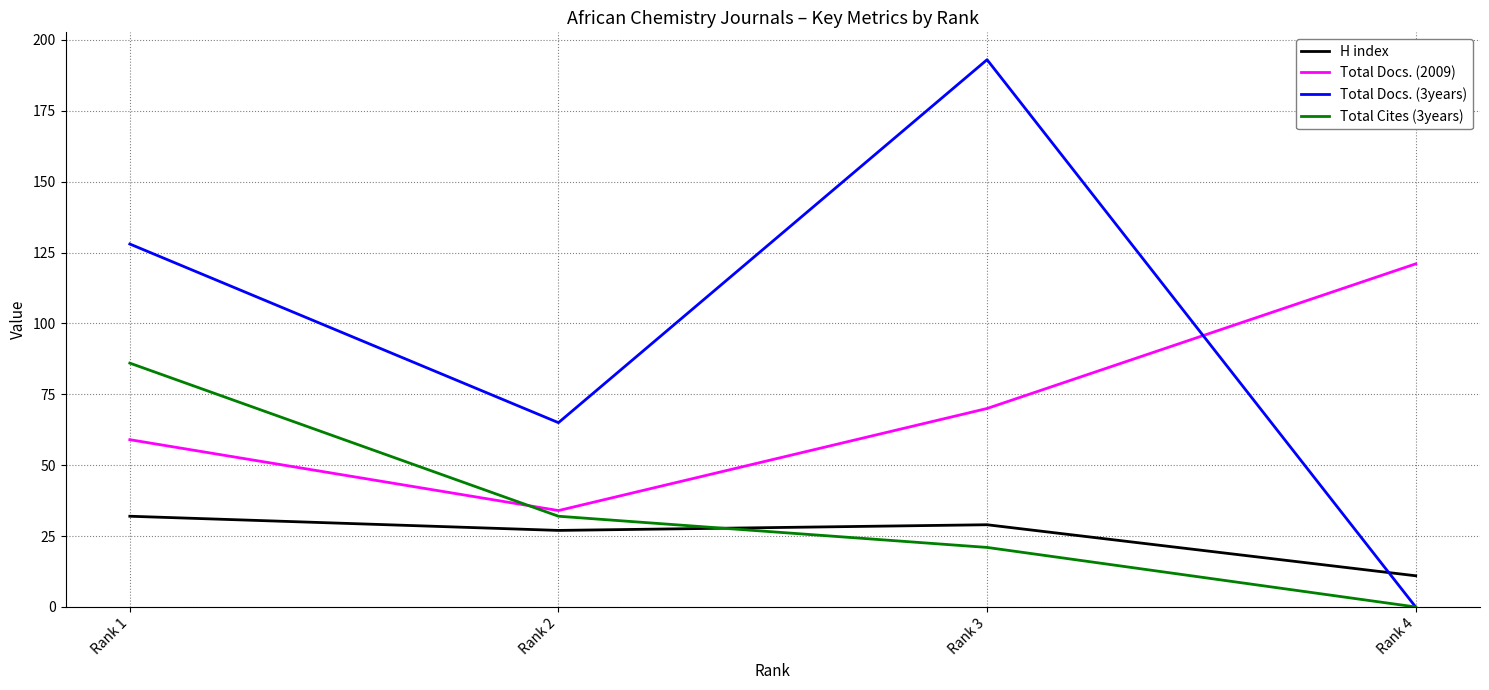

The value of Total Cites (3years) at Rank 4 is 0. True or false?

True